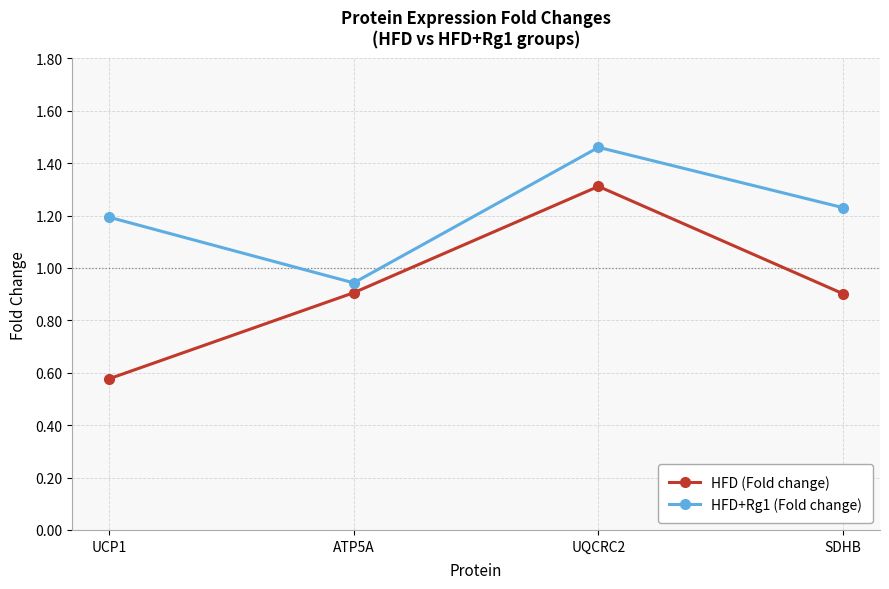

What is the label of the 4th point from the left?

SDHB